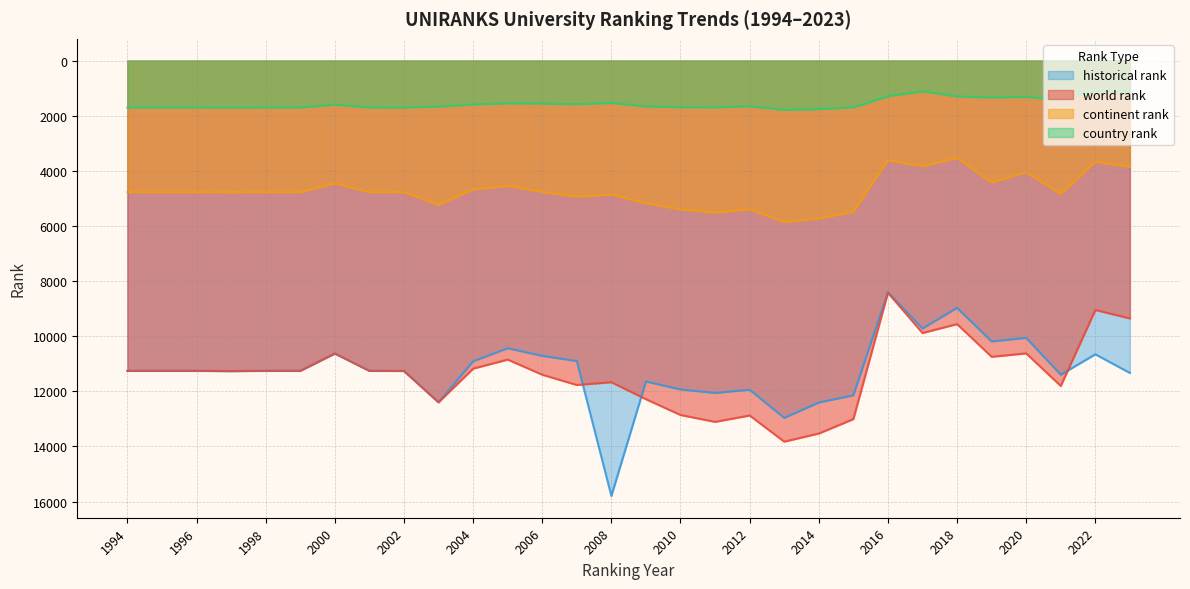

List the series in order of their peak value, highest first.

historical rank, world rank, continent rank, country rank